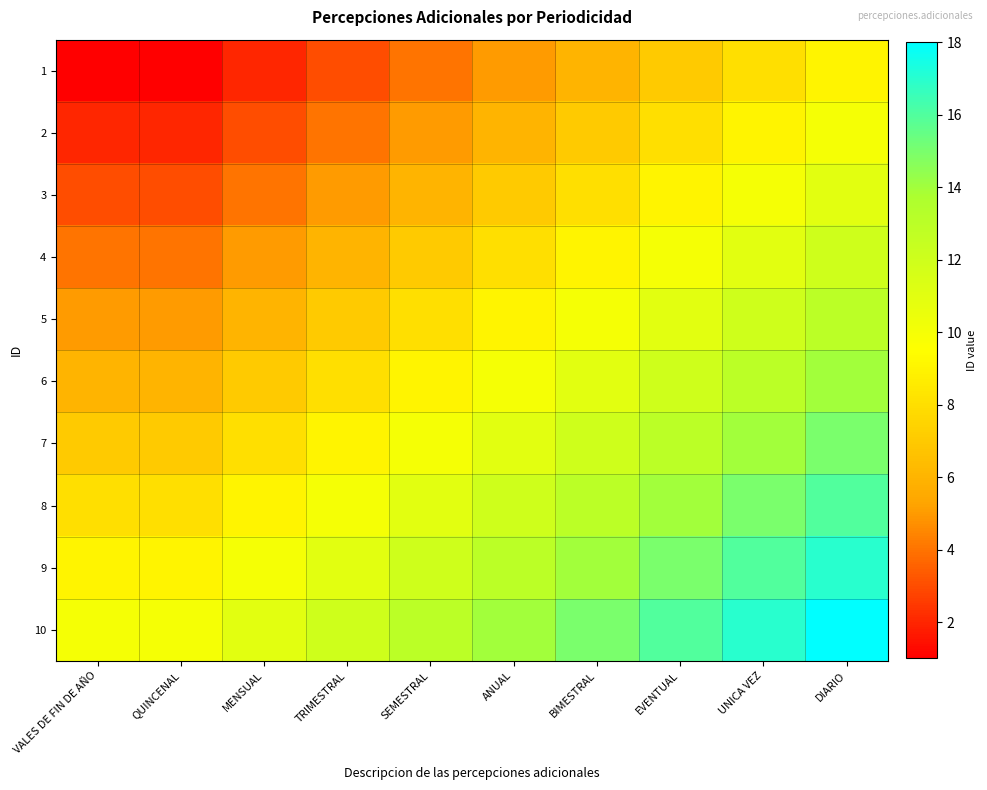

List the series in order of their peak value, highest first.

10, 9, 8, 7, 6, 5, 4, 3, 2, 1